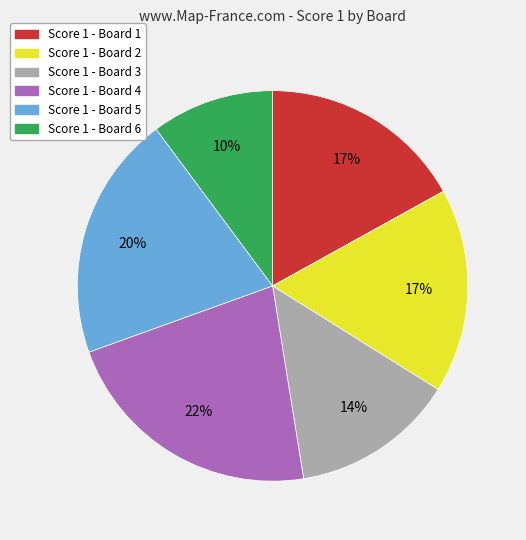

To the nearest percent, what is the average slice percentage?

17%